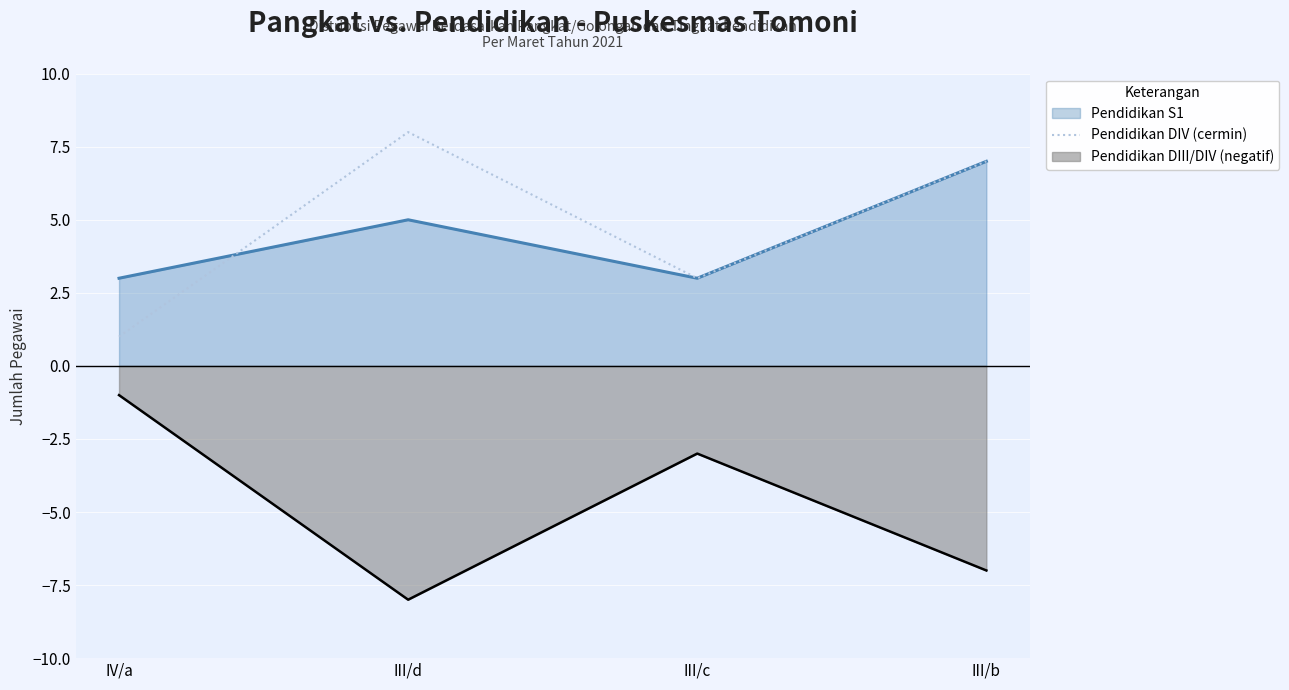

True or false: Pendidikan DIV (cermin) and Pendidikan DIII/DIV (negatif) intersect in this chart.

False